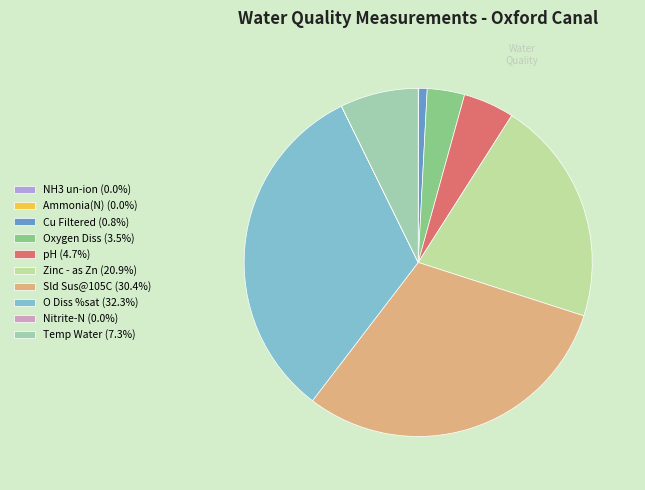

What percentage is the Cu Filtered slice, to the nearest percent?

1%